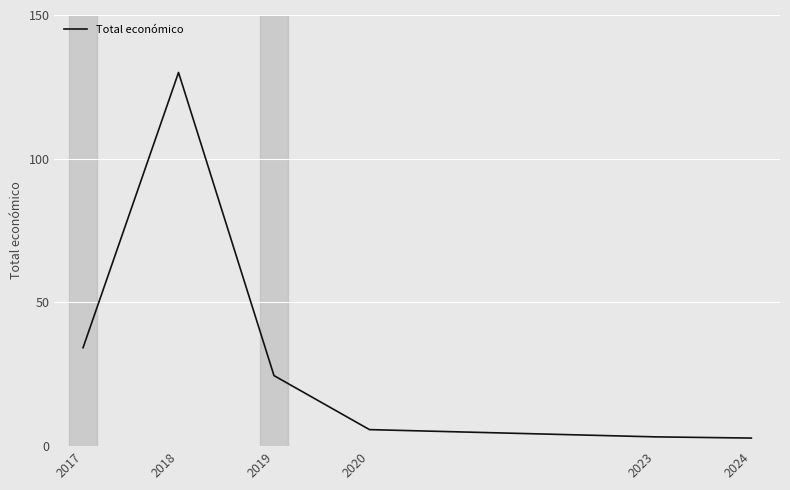

What is the difference between the maximum and minimum values?

127.2